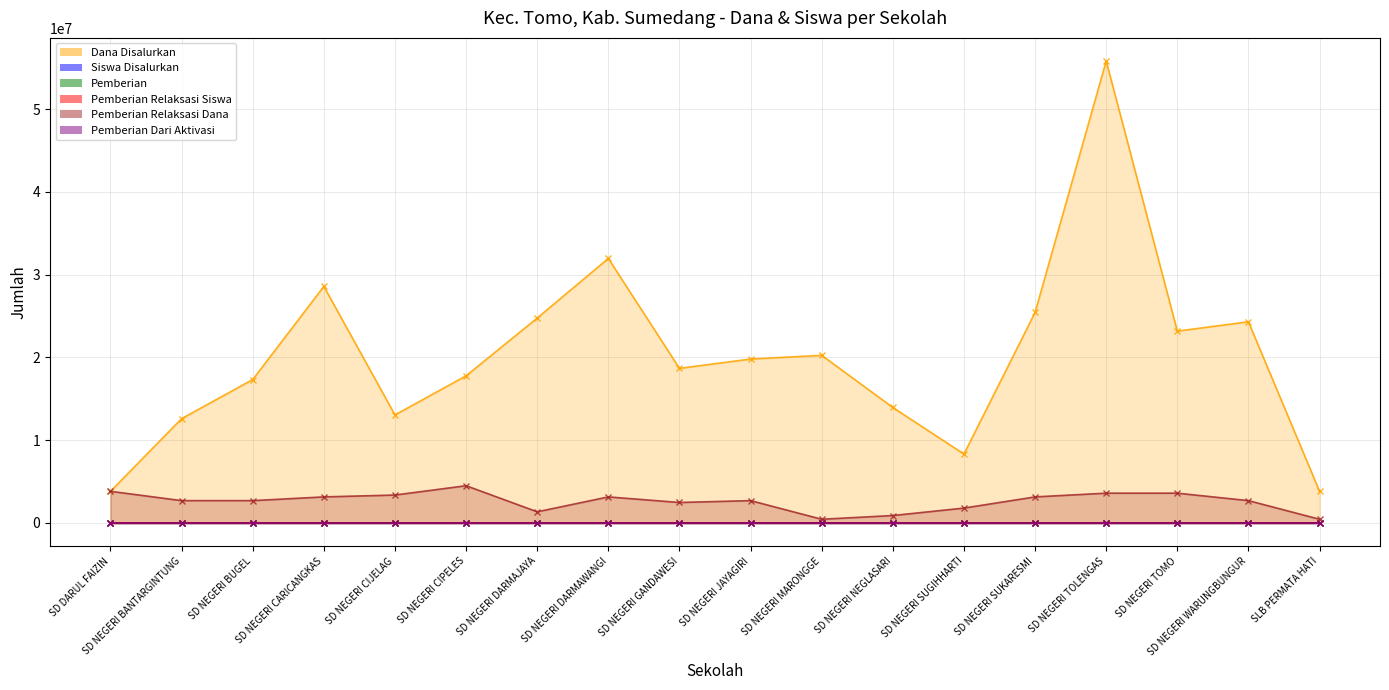

Reading left to right, extract all data points from this chart.

Dana Disalurkan: 3825000	12600000	17325000	28575000	13050000	17775000	24750000	31950000	18675000	19800000	20250000	13950000	8325000	25425000	55800000	23175000	24300000	3825000
Siswa Disalurkan: 12	36	49	74	35	47	63	85	48	53	49	34	23	69	134	57	66	10
Pemberian: 0	25	33	57	20	32	57	71	39	40	42	30	15	56	114	48	51	7
Pemberian Relaksasi Siswa: 12	11	12	12	12	15	6	14	9	12	1	4	7	13	12	9	12	2
Pemberian Relaksasi Dana: 3825000	2700000	2700000	3150000	3375000	4500000	1350000	3150000	2475000	2700000	450000	900000	1800000	3150000	3600000	3600000	2700000	450000
Pemberian Dari Aktivasi: 0	0	4	5	3	0	0	0	0	1	6	0	1	0	8	0	3	1